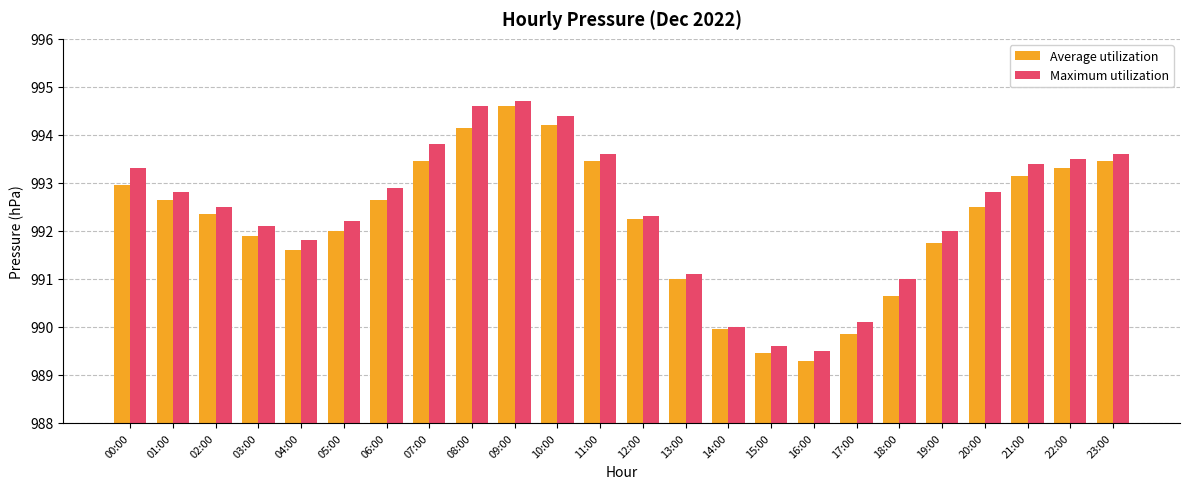

At which category does the chart reach its minimum across all series?

16:00